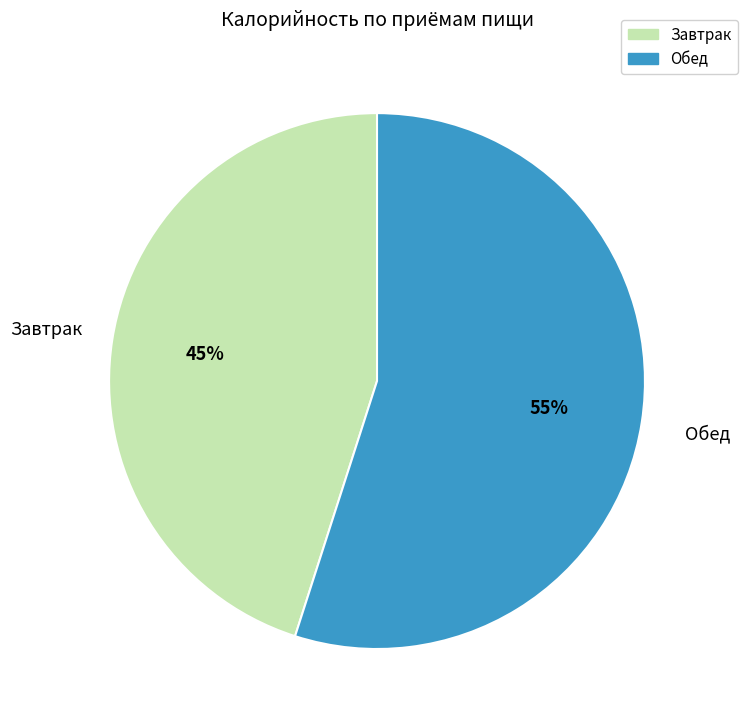

Is it true that Обед is 65% of the pie?

False